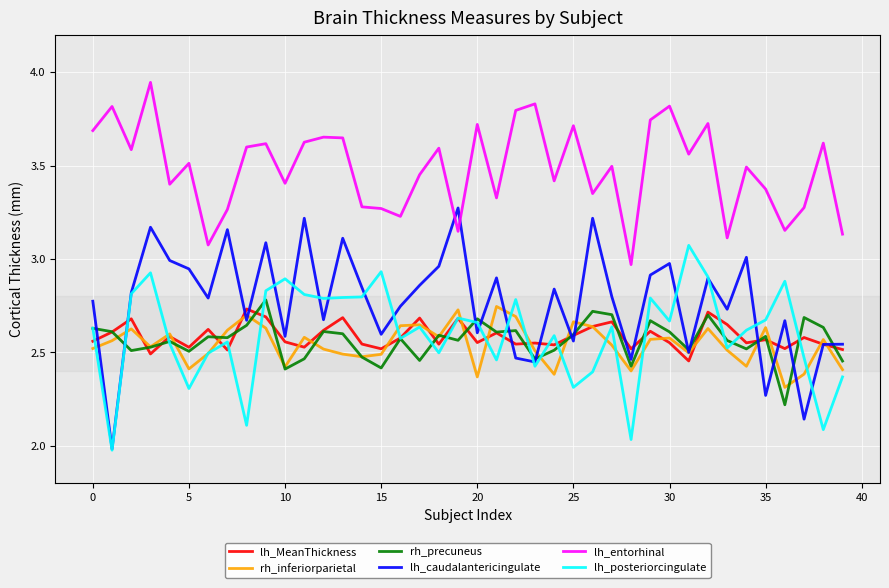

Which series has the largest total across all categories?

lh_entorhinal